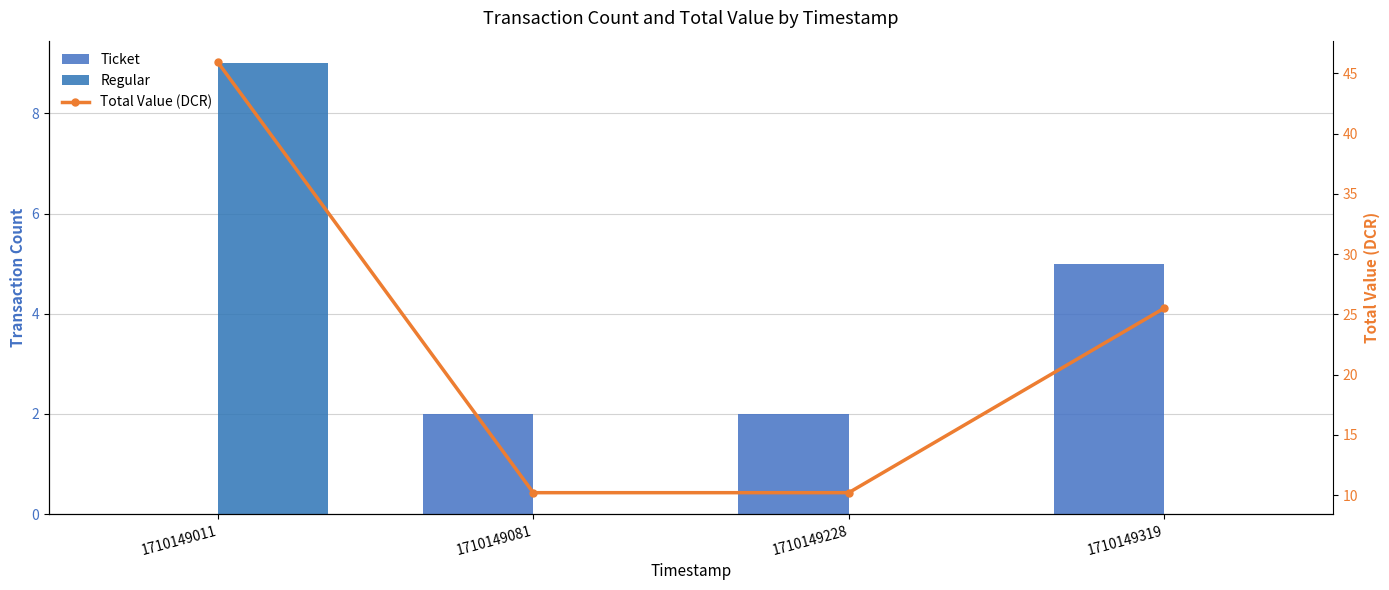

At which label is Regular closest to 4?

1710149081